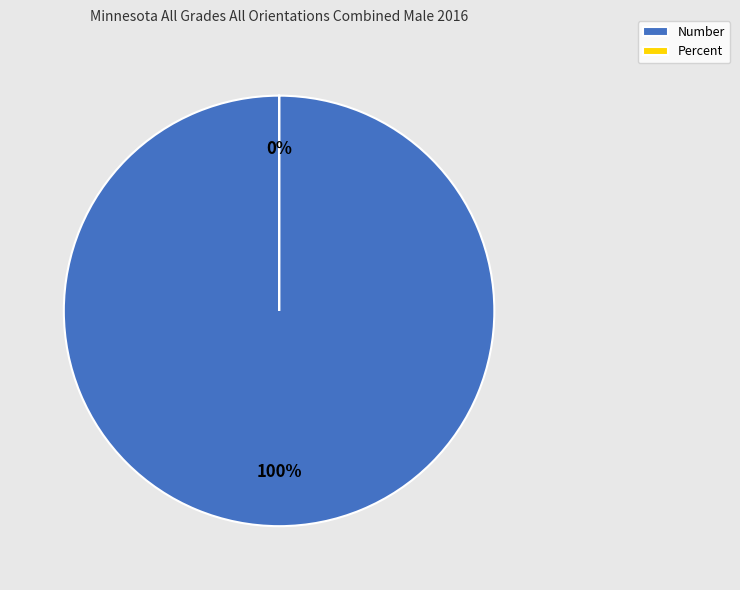

Rank the categories by value from highest to lowest.

Number, Percent